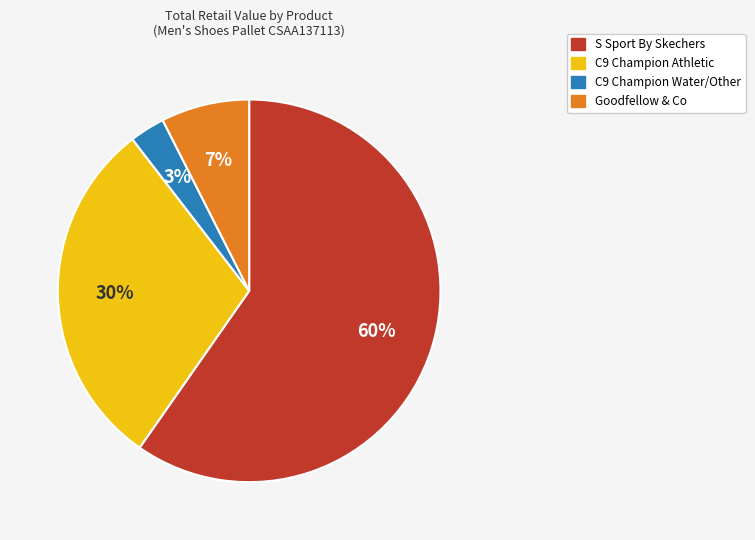

Is there any slice that represents more than half of the pie?

Yes